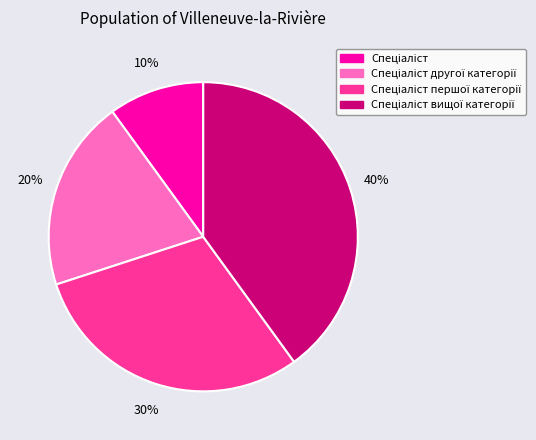

To the nearest percent, what is the difference between the largest and smallest slice percentages?

30%